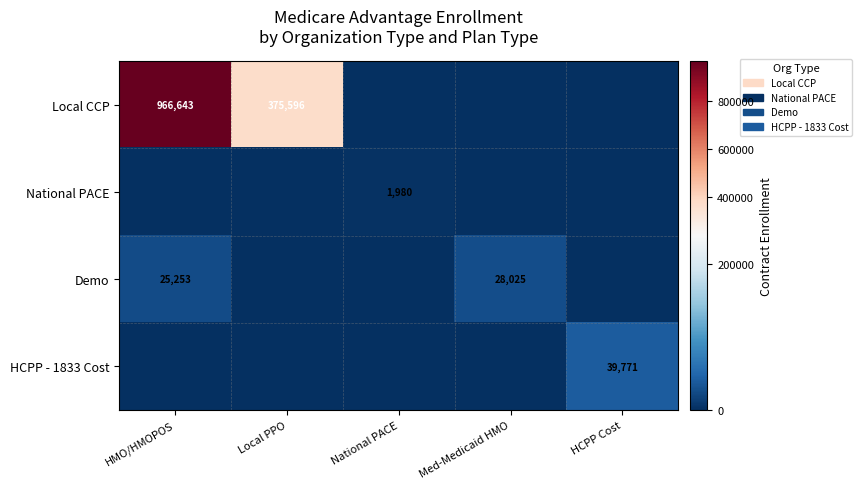

The Demo series shows 28025 at Med-Medicaid HMO. True or false?

True